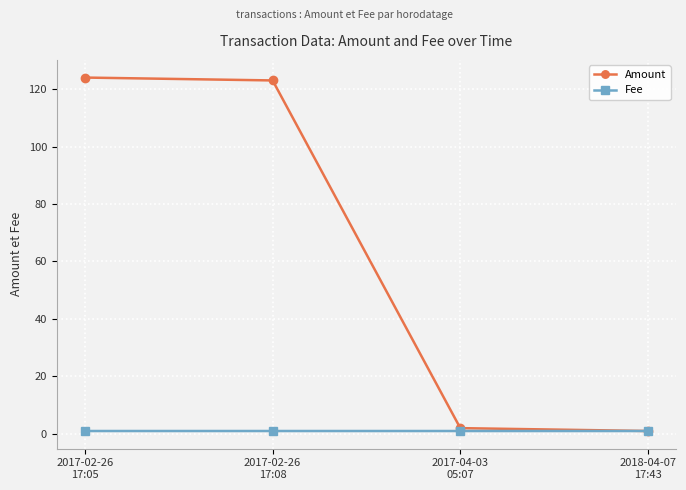

Which series has the largest total across all categories?

Amount